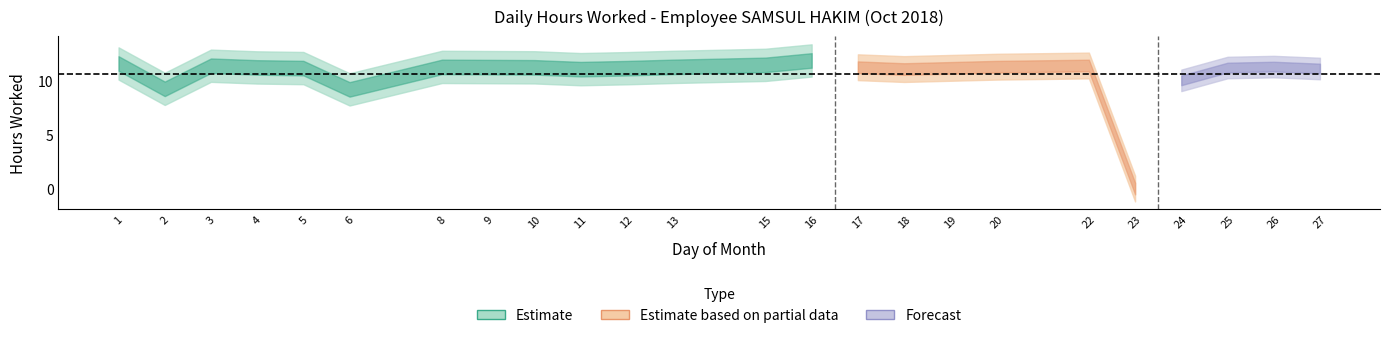

Which label corresponds to the smallest value in the chart?

23